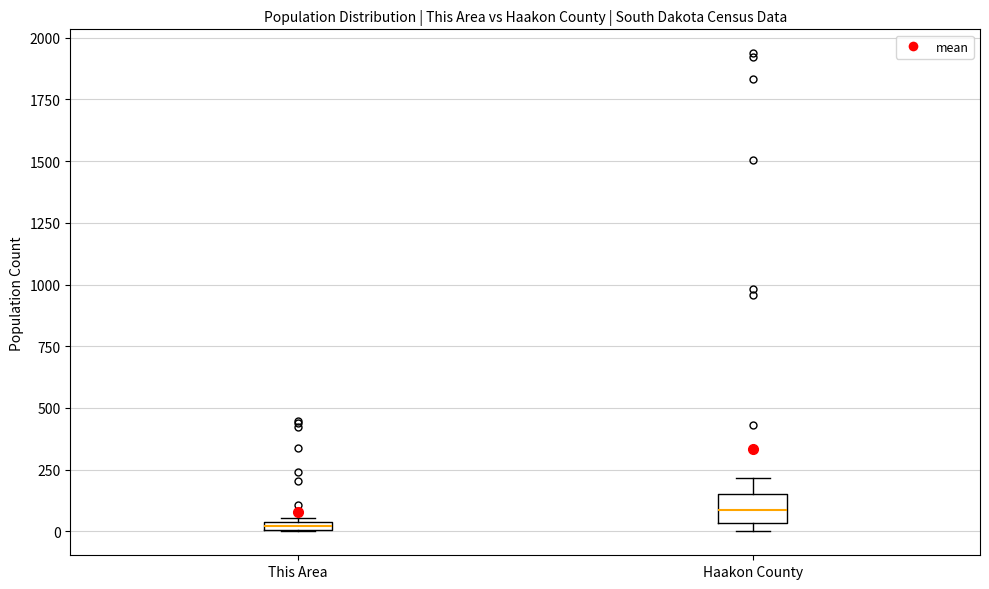

Which box is the tallest, from its lower edge to its upper edge?

Haakon County